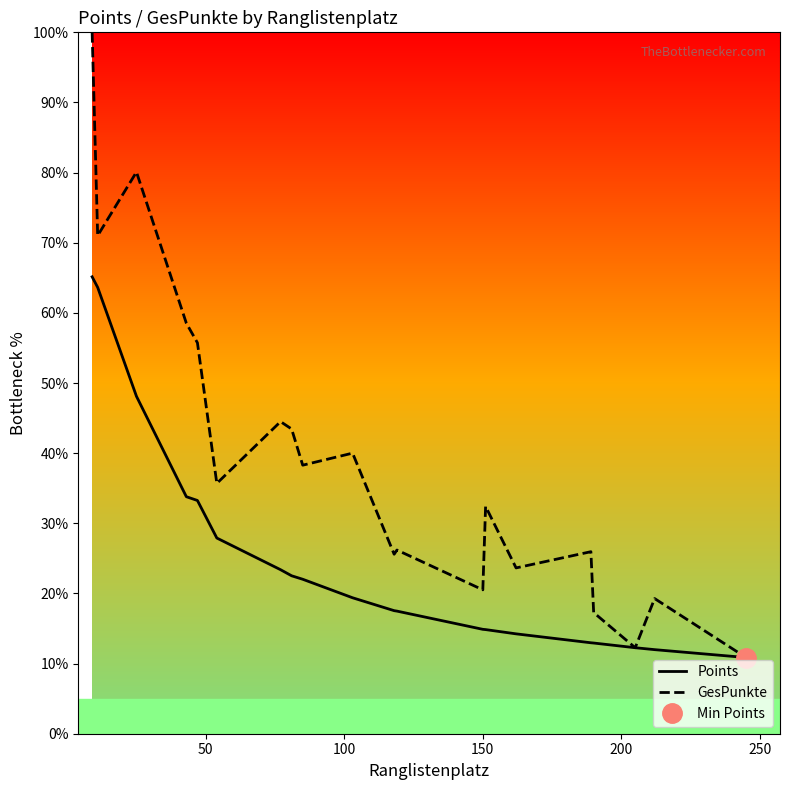

What is the highest value of the GesPunkte series?

100.0